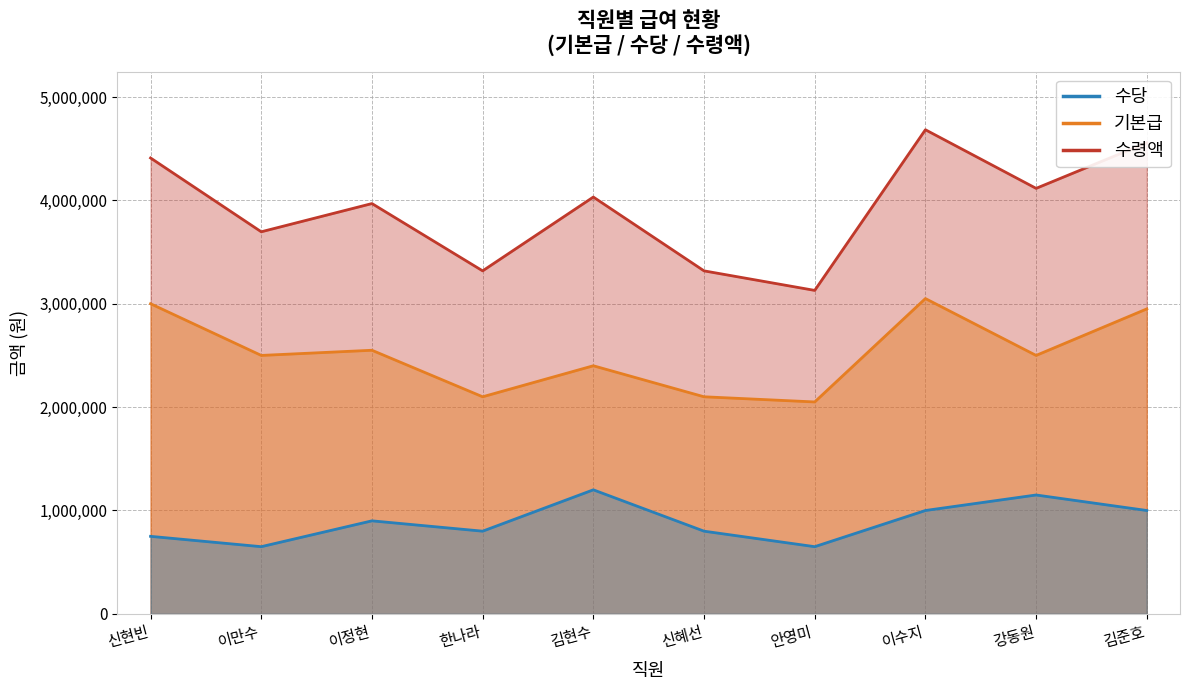

What is the difference between the 수령액 values at 이정현 and 김준호?

588000